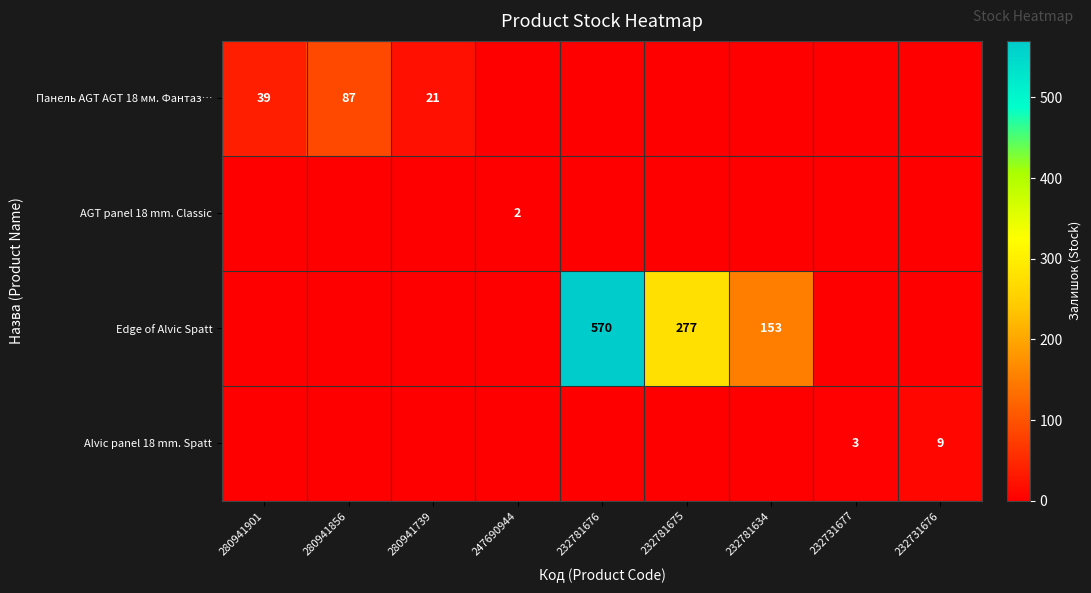

The value of Edge of Alvic Spatt at 232781634 is 274. True or false?

False